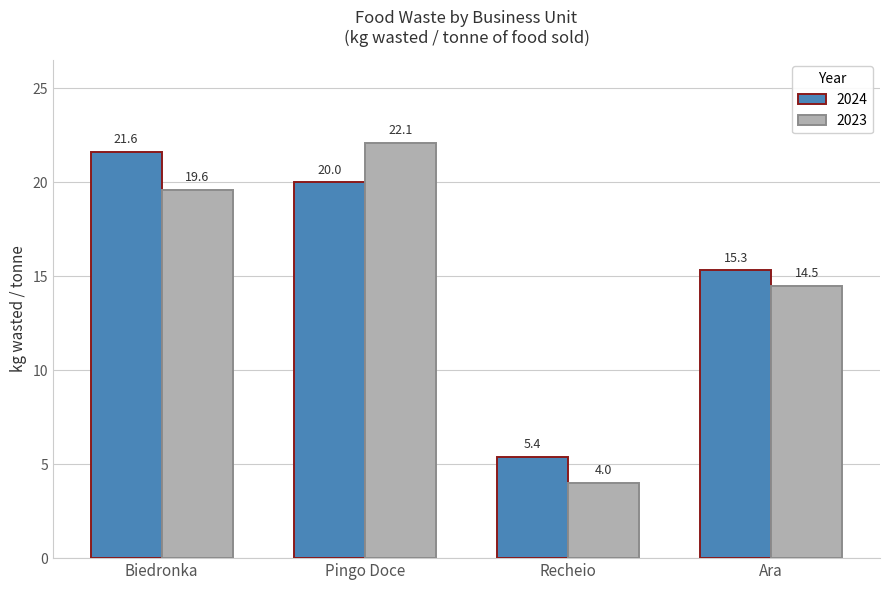

What is the difference between the maximum and minimum values in the 2023 series?

18.1